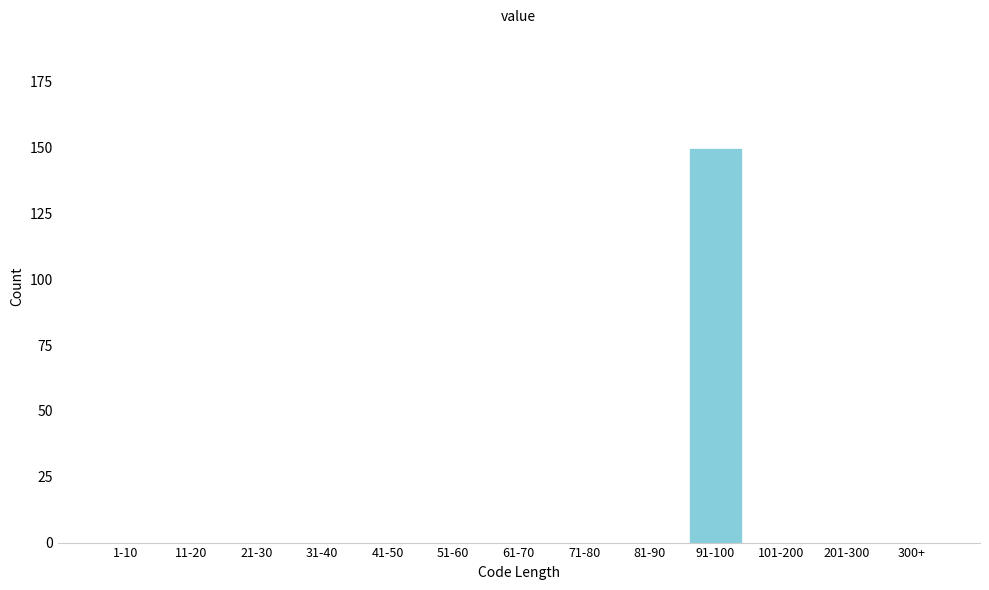

Reading right to left, extract all data points from this chart.

300+=0	201-300=0	101-200=0	91-100=150	81-90=0	71-80=0	61-70=0	51-60=0	41-50=0	31-40=0	21-30=0	11-20=0	1-10=0